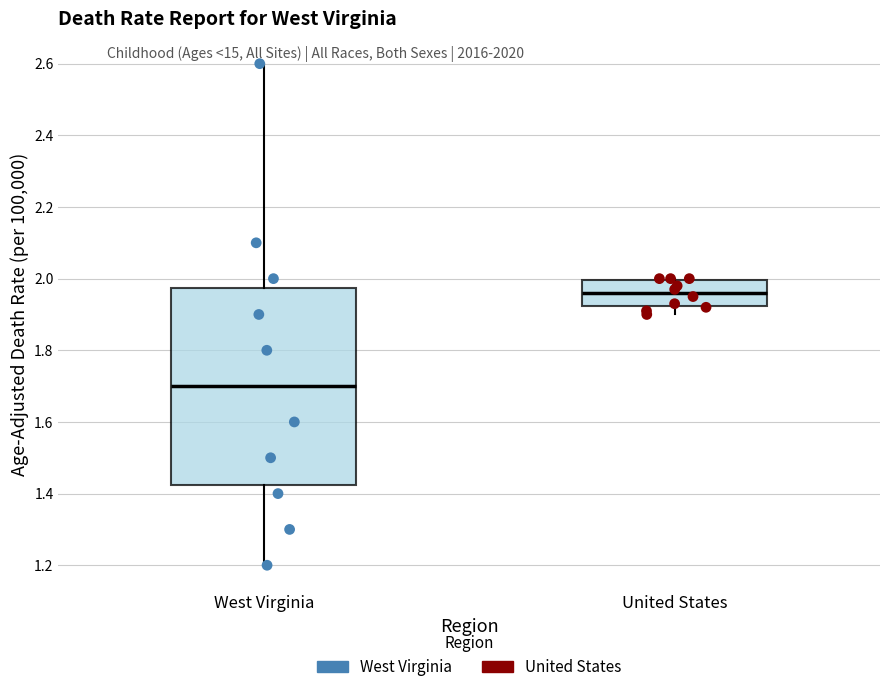

Reading left to right, read every box against the y-axis: the position of its median line, the range the box covers, and the ends of its whiskers. The values are not printed on the chart, so give them approximately, as read against the axis.

West Virginia: median 1.70, box 1.42 to 1.98, whiskers 1.20 to 2.60
United States: median 1.96, box 1.92 to 2.00, whiskers 1.90 to 2.00